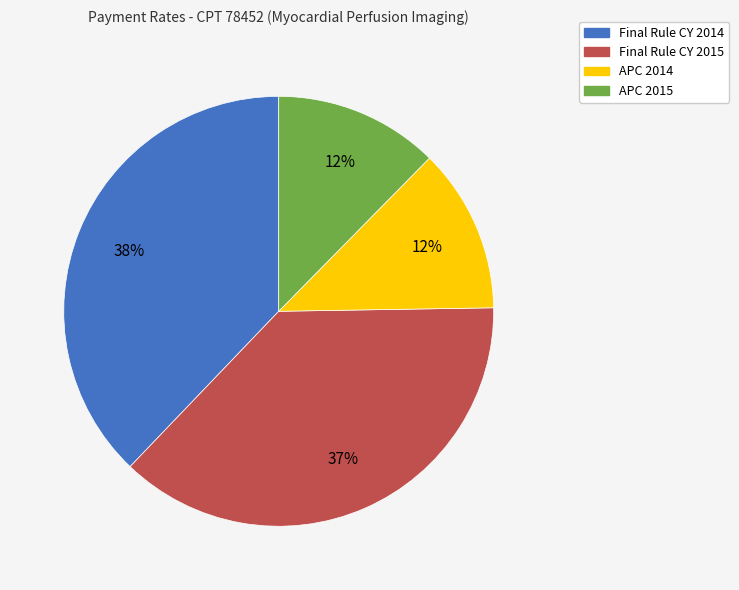

What percentage is the Final Rule CY 2015 slice, to the nearest percent?

37%